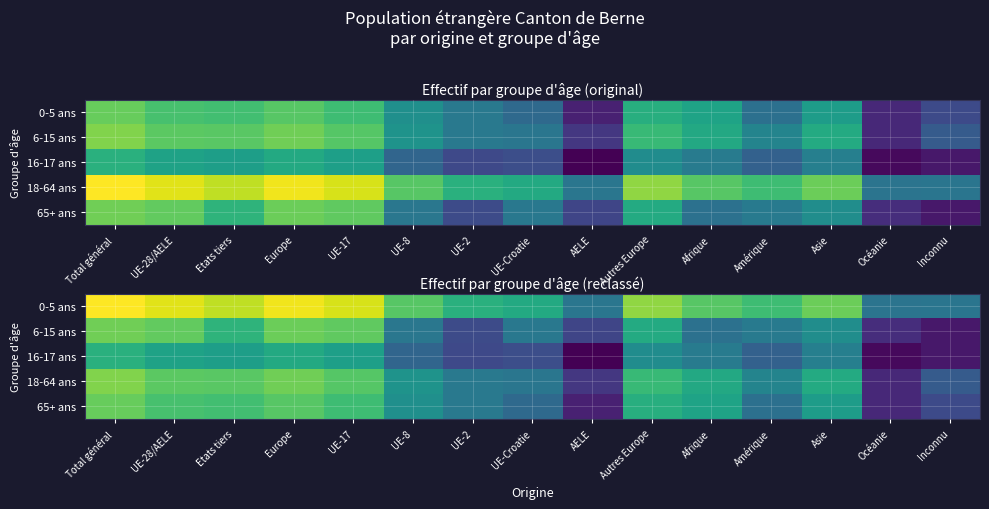

True or false: 16-17 ans has a value of 3.6 at Autres Europe.

False